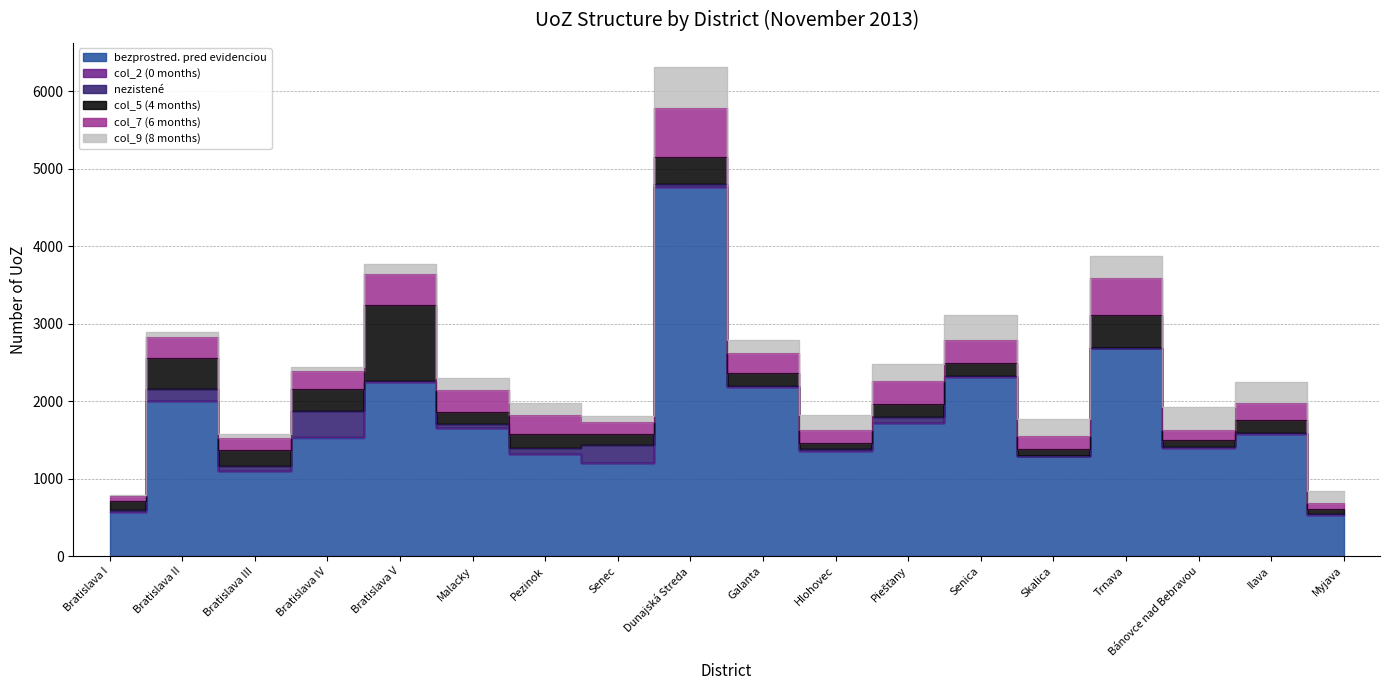

What is the value of the col_5 (4 months) point at the 4th from the left?

287